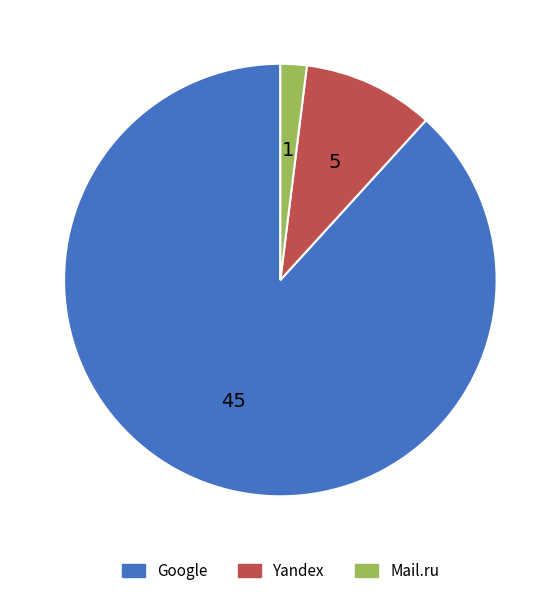

Is there a majority slice in this chart?

Yes